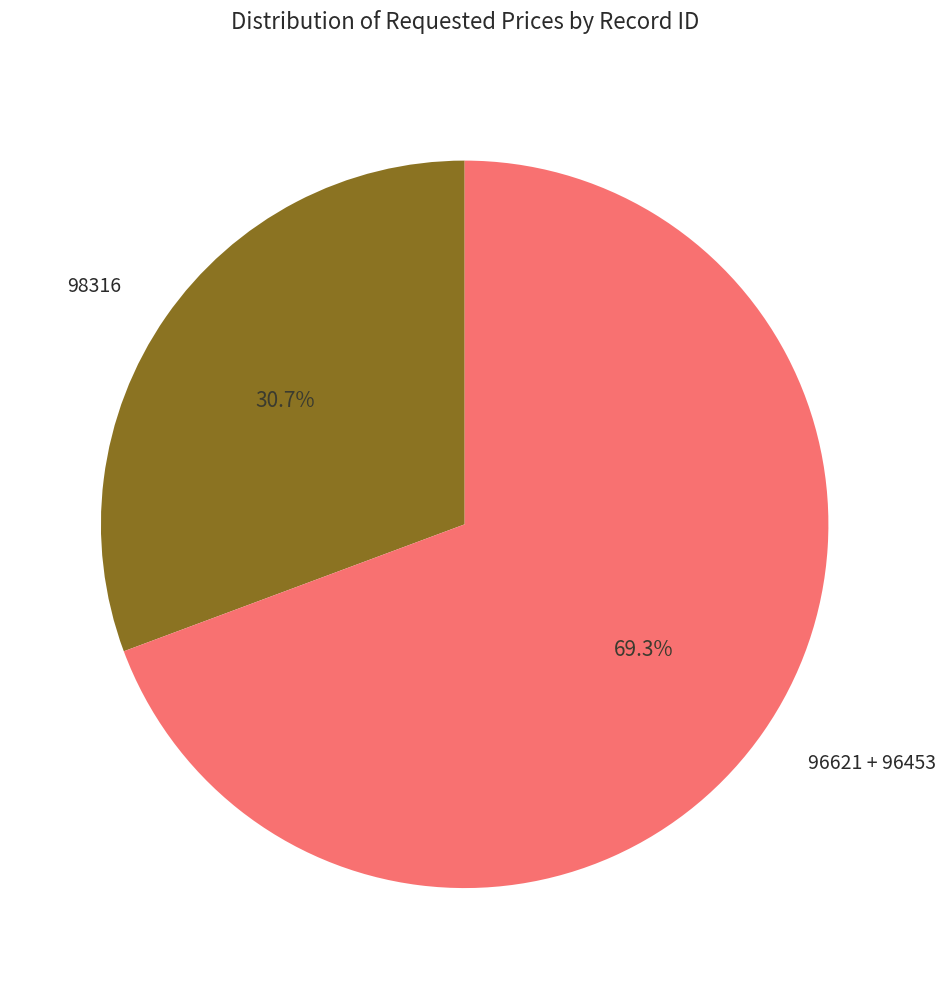

Does any single category account for the majority?

Yes